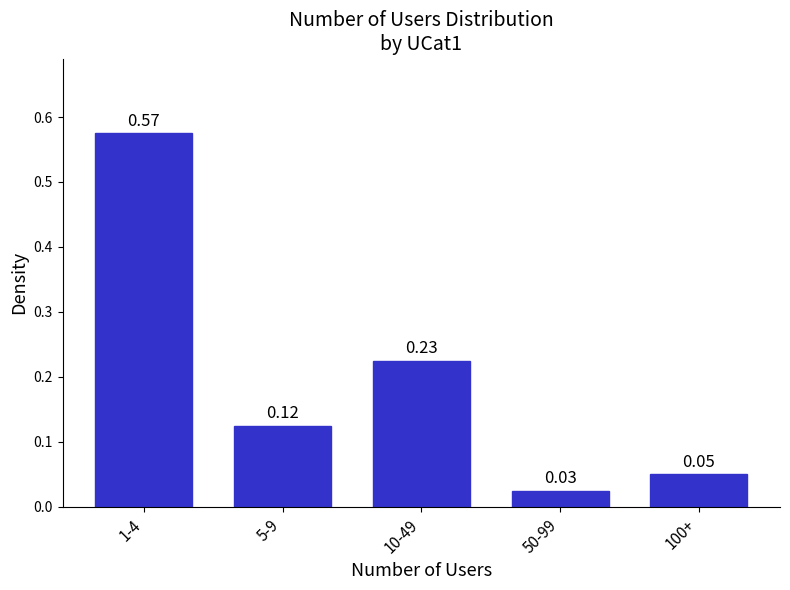

Rank the categories by value from lowest to highest.

50-99, 100+, 5-9, 10-49, 1-4